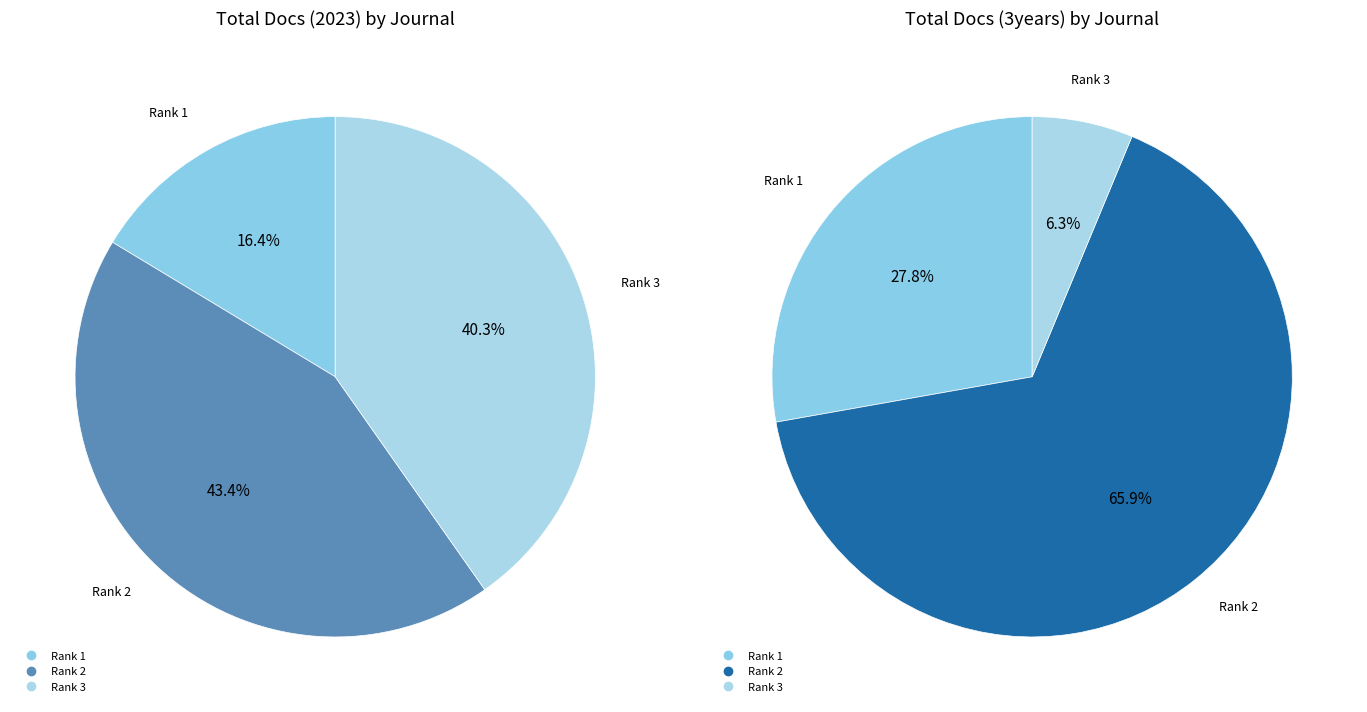

Which has a higher value, Rank 3 - Nurture or Rank 1 - Pakistan Journal of Commerce?

Rank 3 - Nurture